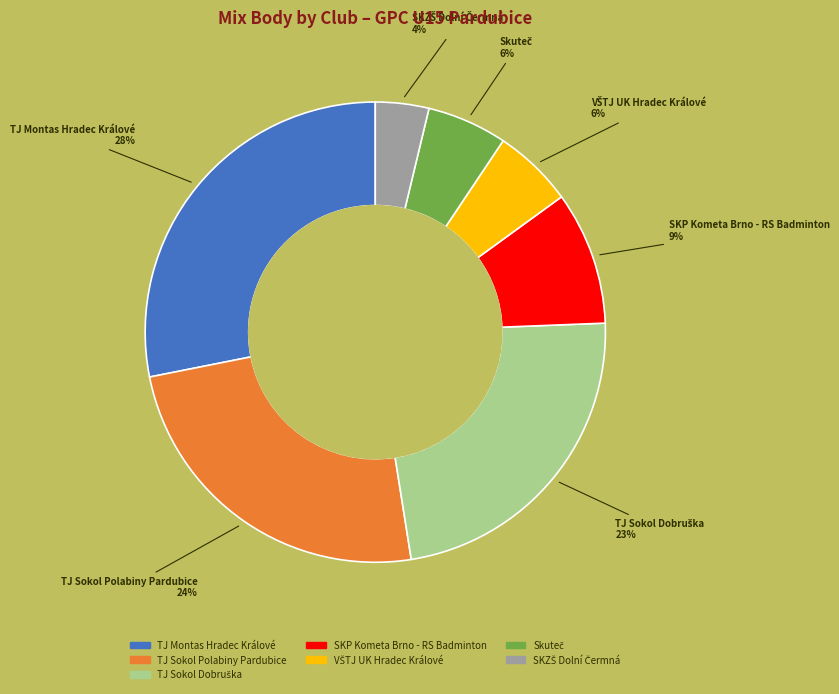

The SKP Kometa Brno - RS Badminton slice represents 9% of the pie. True or false?

True